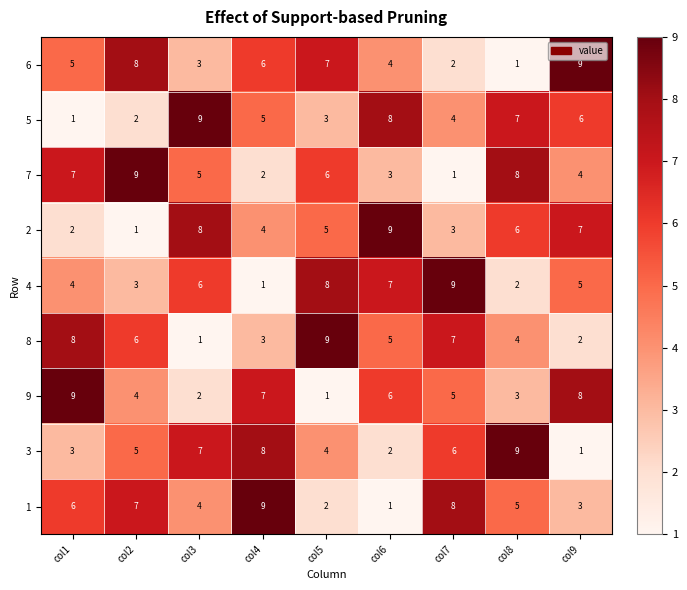

What is the spread (max minus min) of values at col3?

8